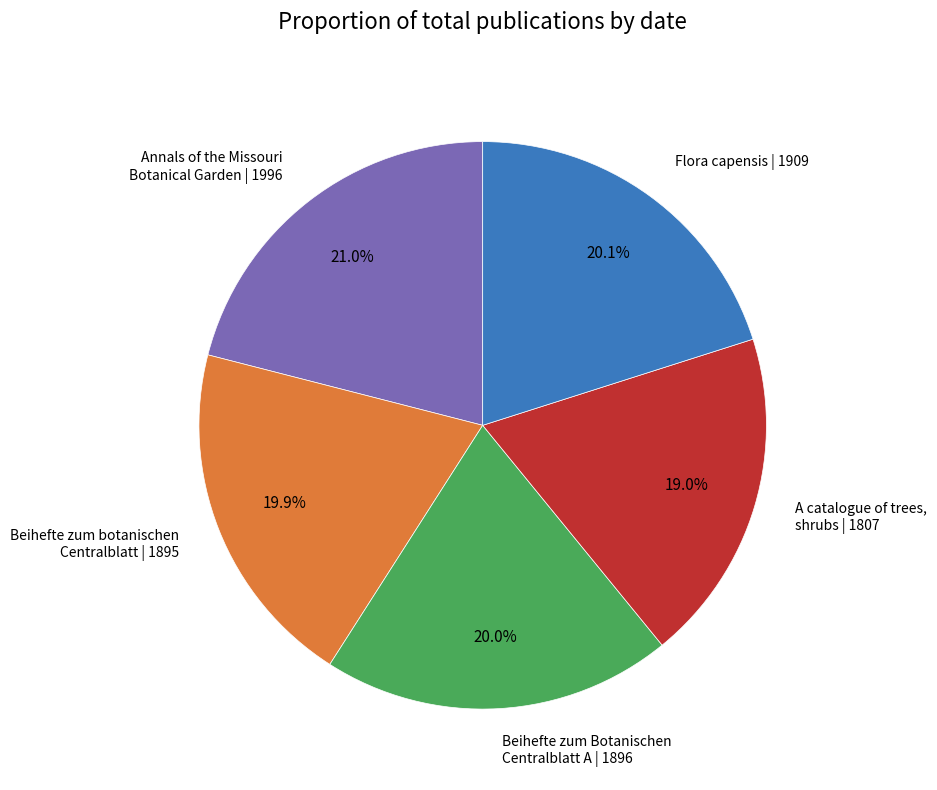

Is there any slice that represents more than half of the pie?

No